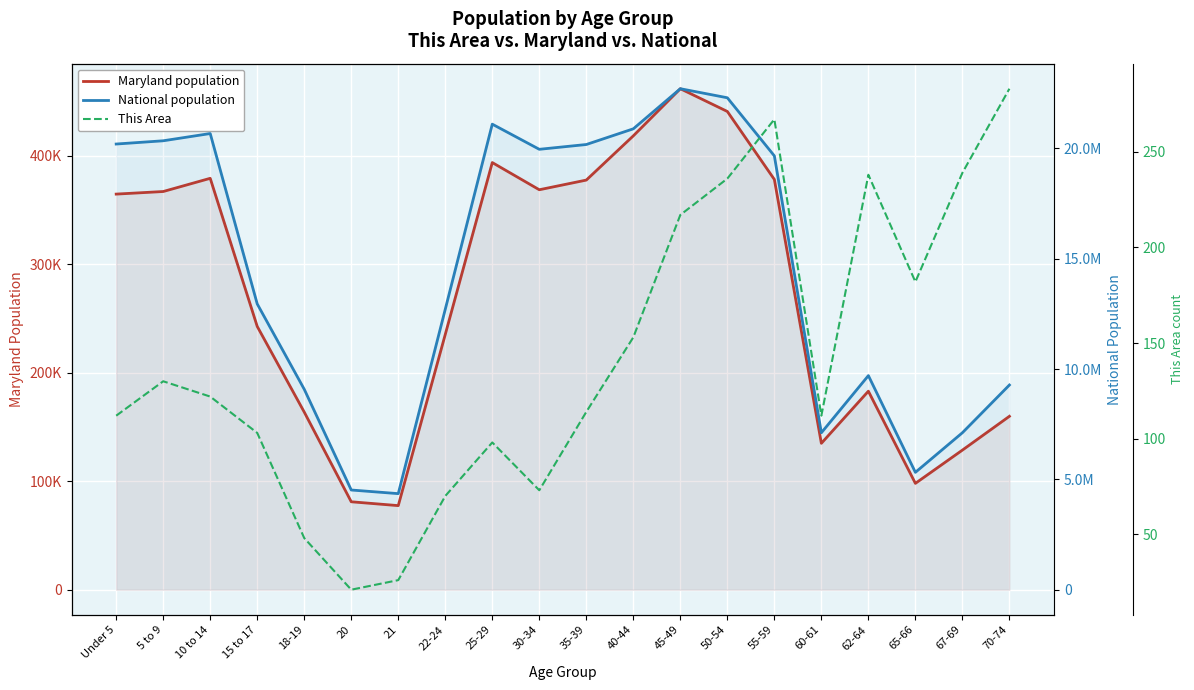

What is the sum of all National population values?

290190983